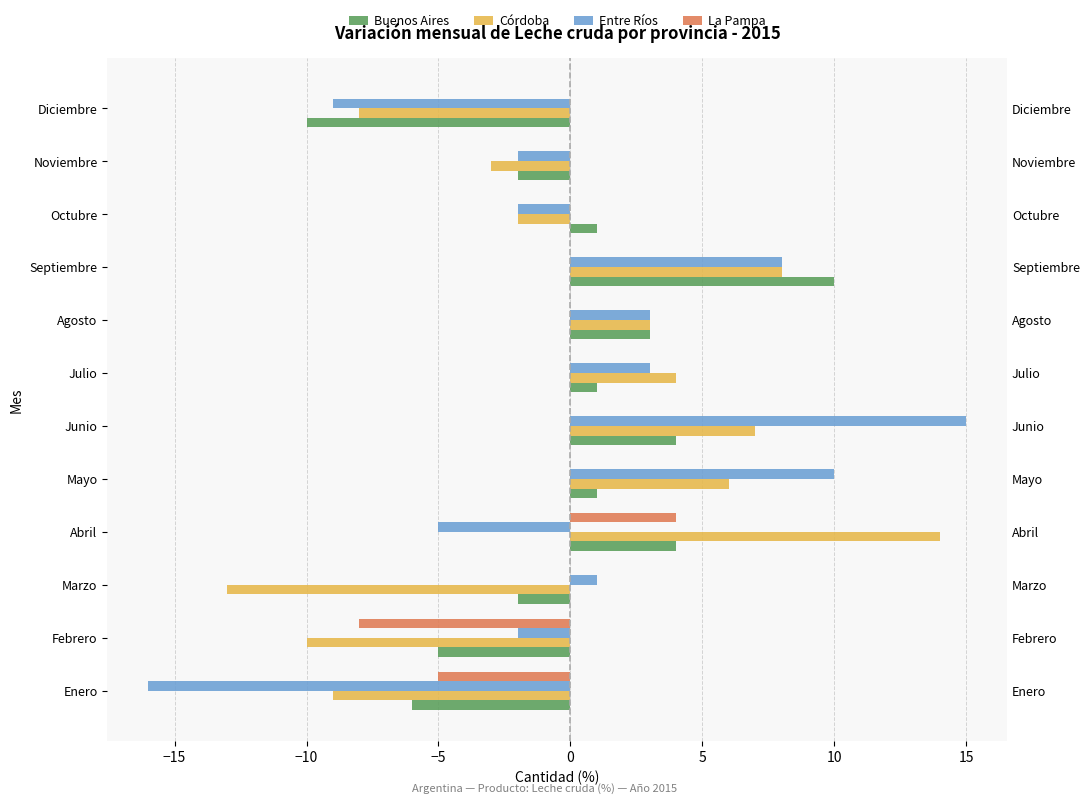

How many groups of bars are there?

12